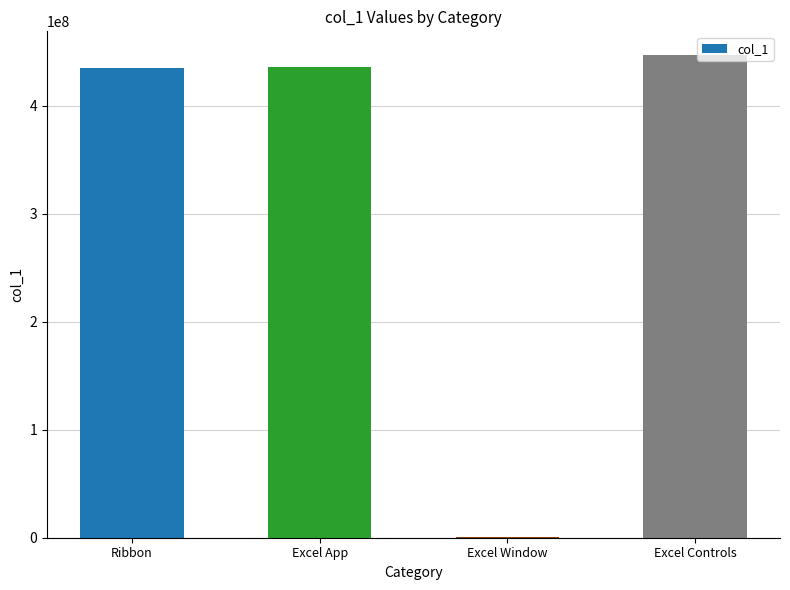

Which has a higher value, Excel Controls or Excel App?

Excel Controls